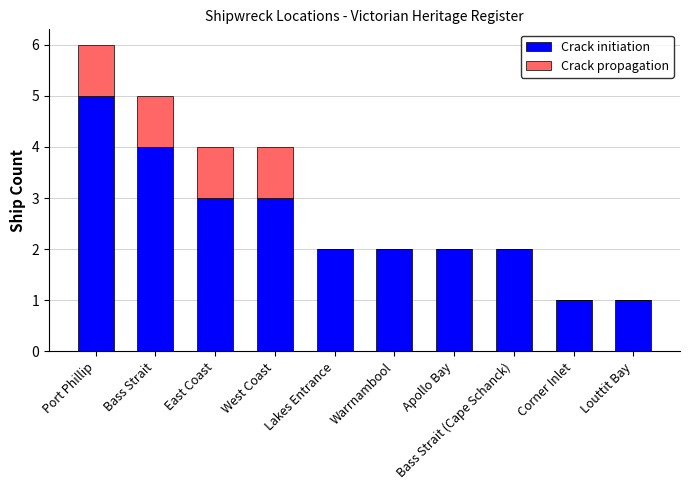

At which category is the sum across all series the highest?

Port Phillip